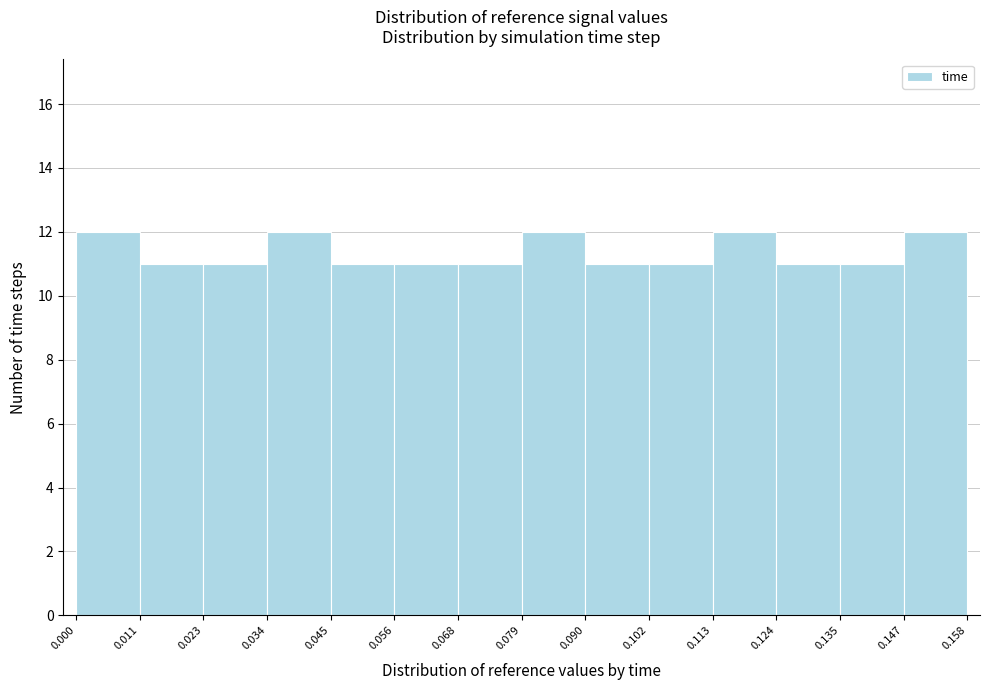

Reading left to right, list every bar in this chart as the range it spans on the x-axis followed by its height. The values are not printed on the chart, so give them approximately, as read against the axis.

0.000 to 0.011: 12
0.011 to 0.023: 11
0.023 to 0.034: 11
0.034 to 0.045: 12
0.045 to 0.056: 11
0.056 to 0.068: 11
0.068 to 0.079: 11
0.079 to 0.090: 12
0.090 to 0.102: 11
0.102 to 0.113: 11
0.113 to 0.124: 12
0.124 to 0.135: 11
0.135 to 0.147: 11
0.147 to 0.158: 12